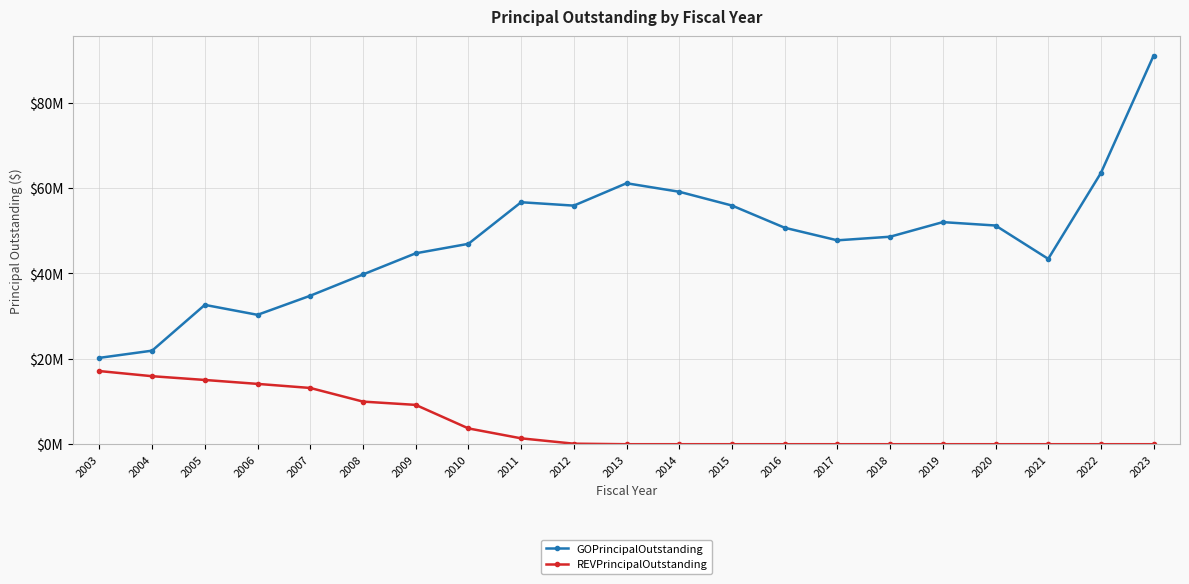

How many interior local peaks does the GOPrincipalOutstanding series have?

4